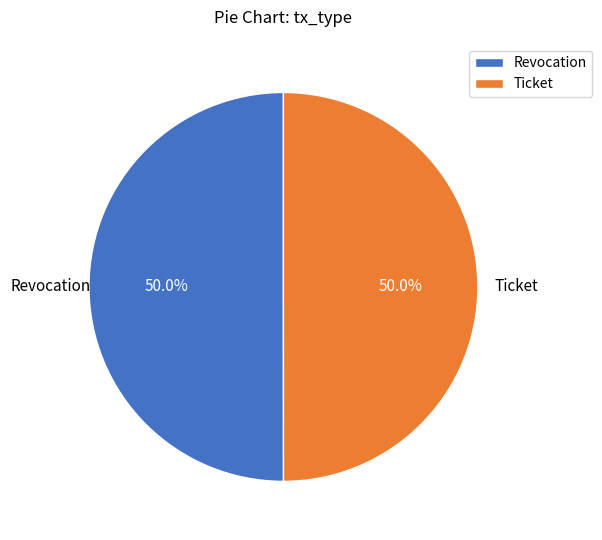

Combined, do Revocation and Ticket account for over 50%?

Yes